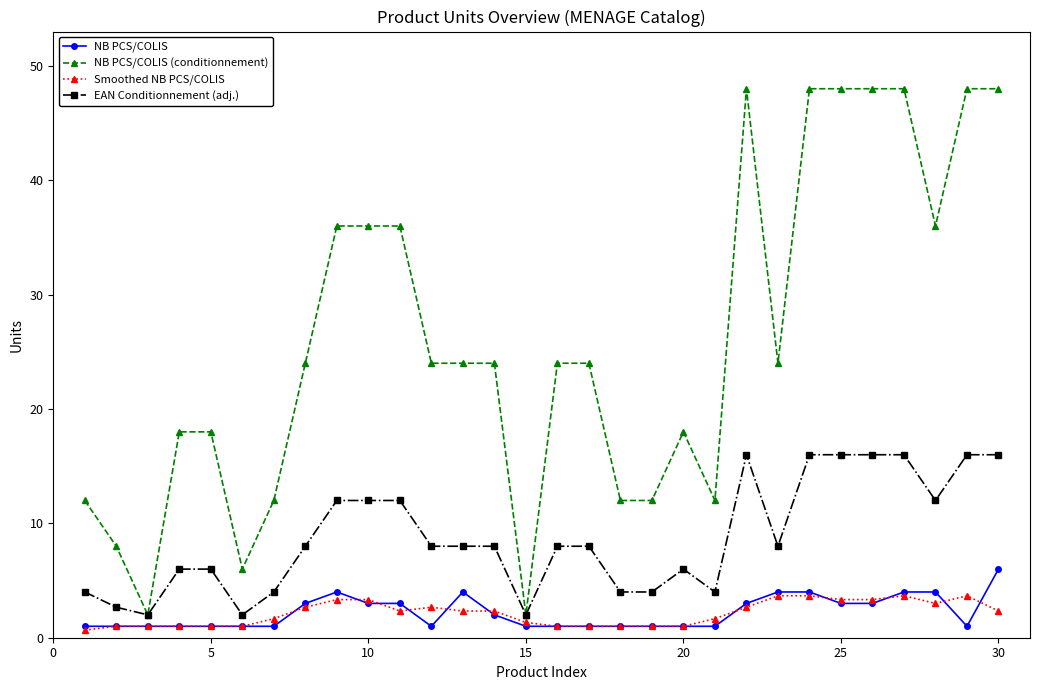

True or false: Smoothed NB PCS/COLIS and NB PCS/COLIS (conditionnement) cross at least once.

False